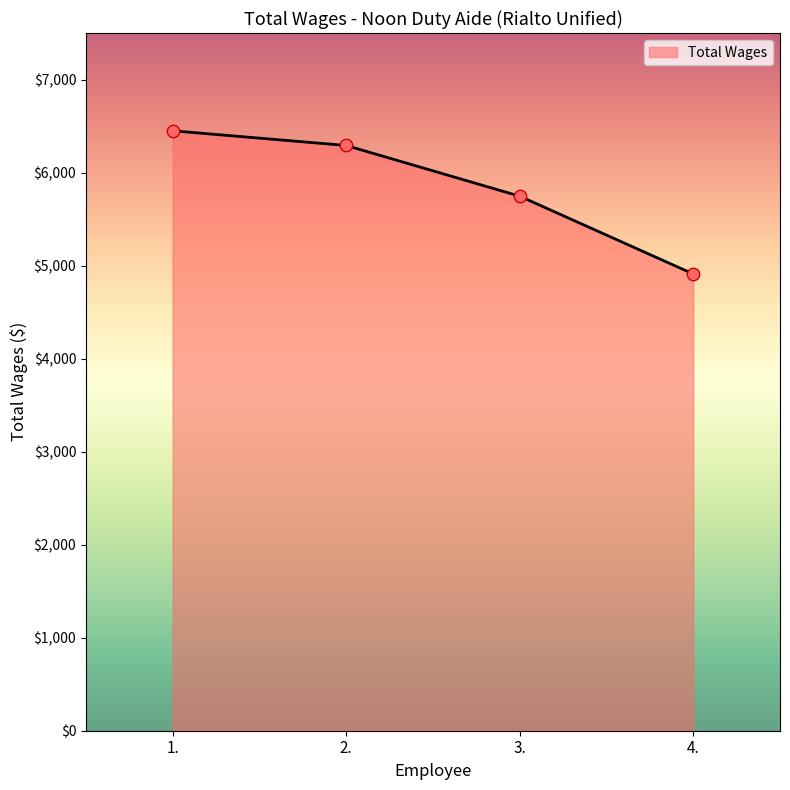

What is the change in value from 1. to 3.?

-703